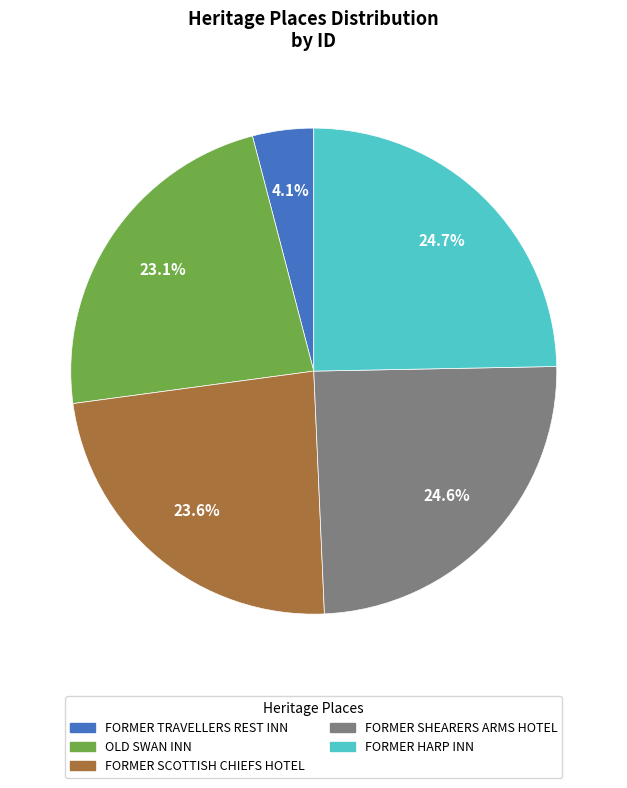

To the nearest percent, what is the average slice percentage?

20%